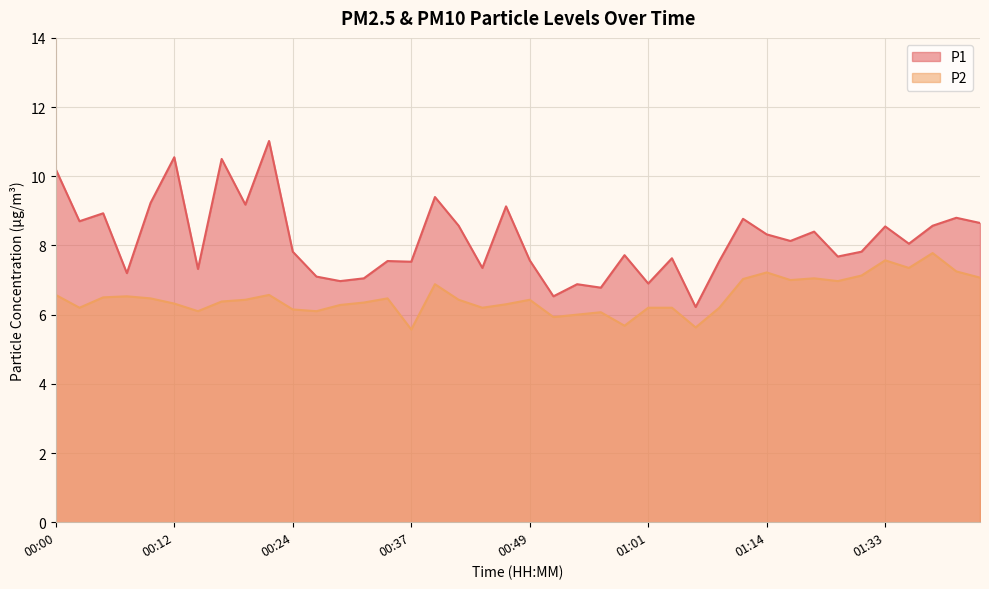

Is it true that P1 equals 15.2 at 00:42?

False